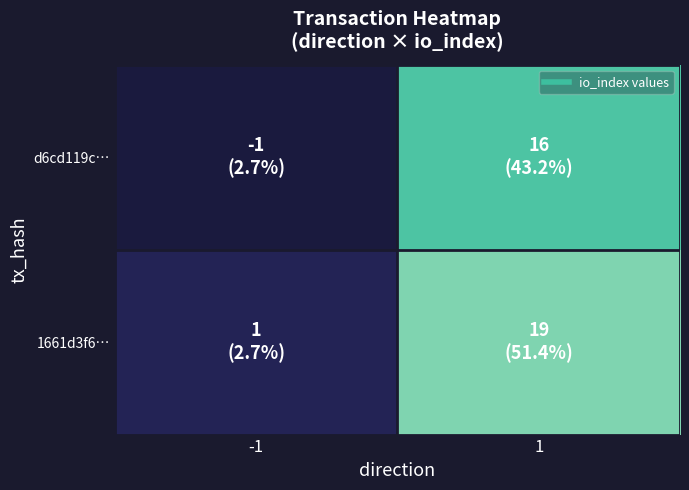

What is the minimum value shown in the chart?

-1